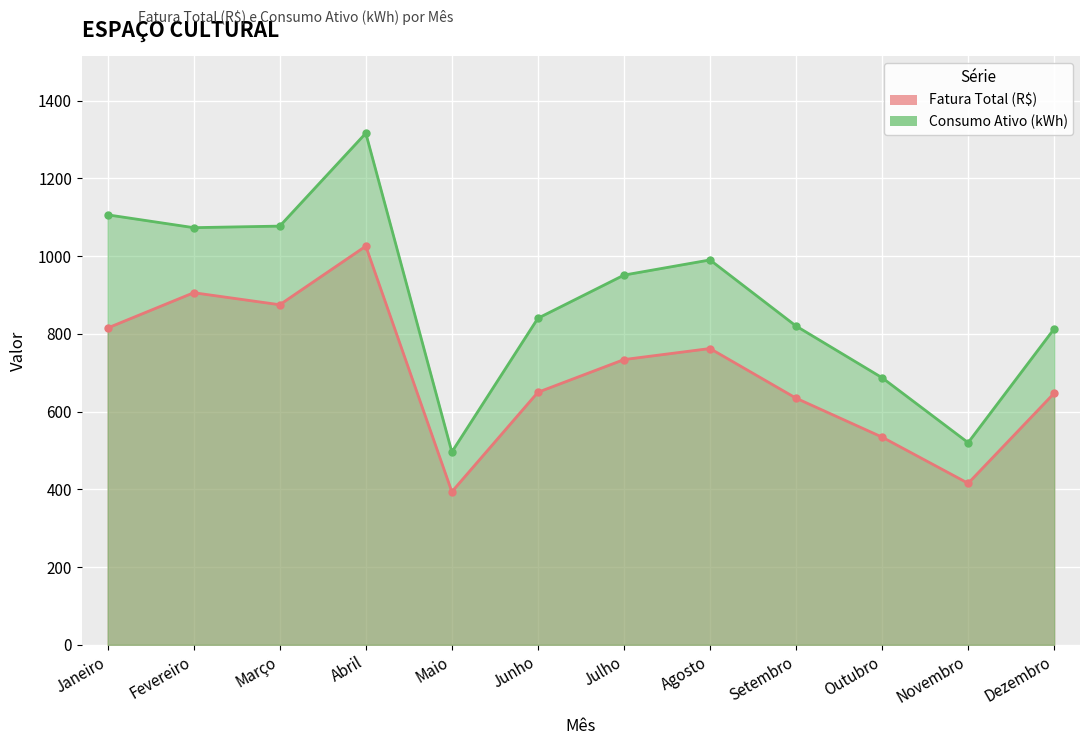

How many data points does each series have?

12